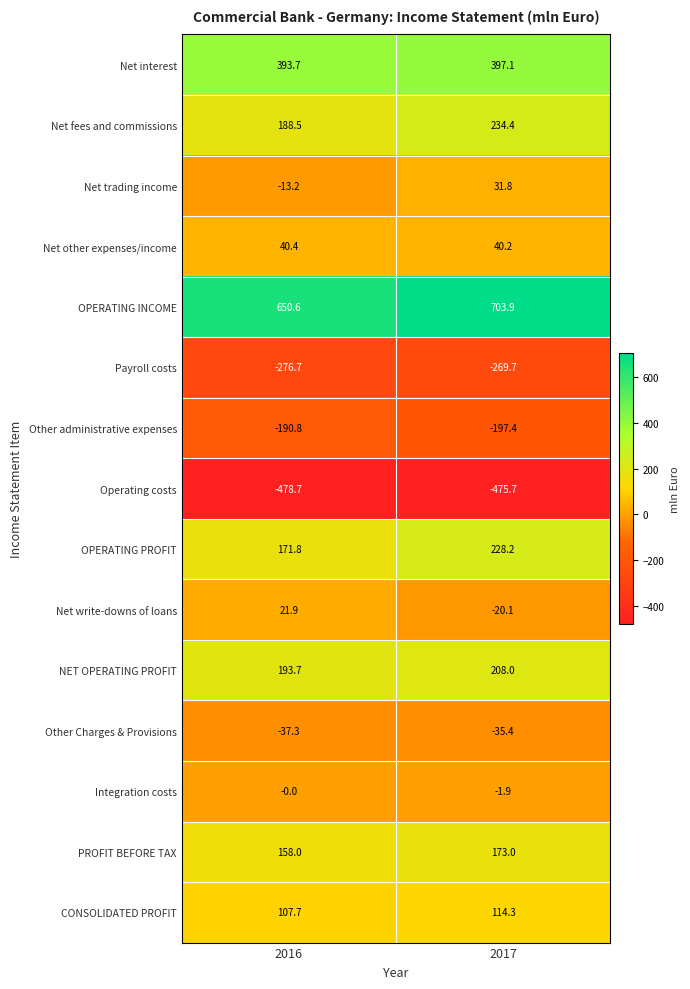

What value does the Net trading income series have at 2016?

-13.2